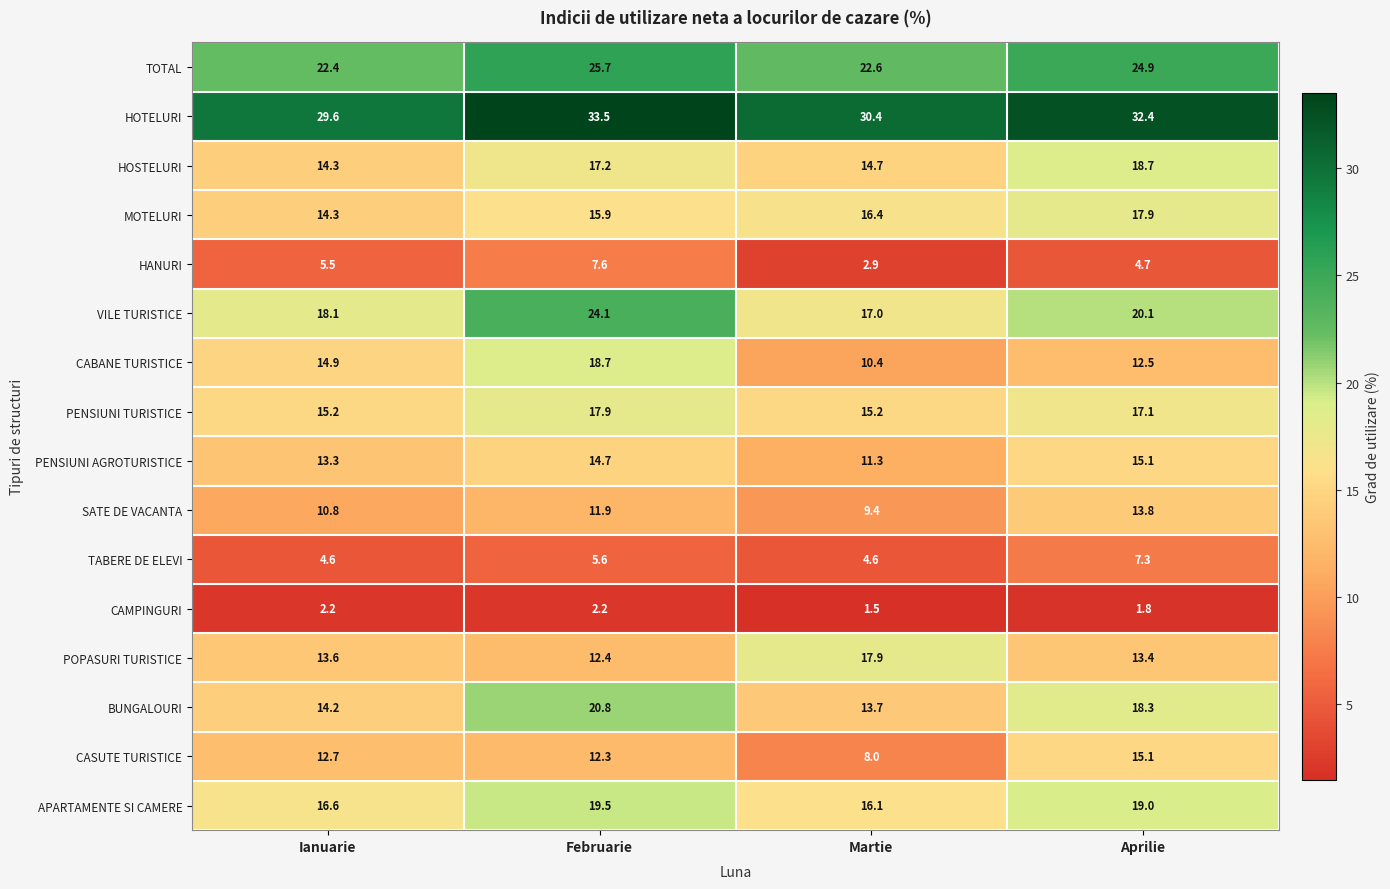

The value of HOTELURI at Aprilie is 32.4. True or false?

True